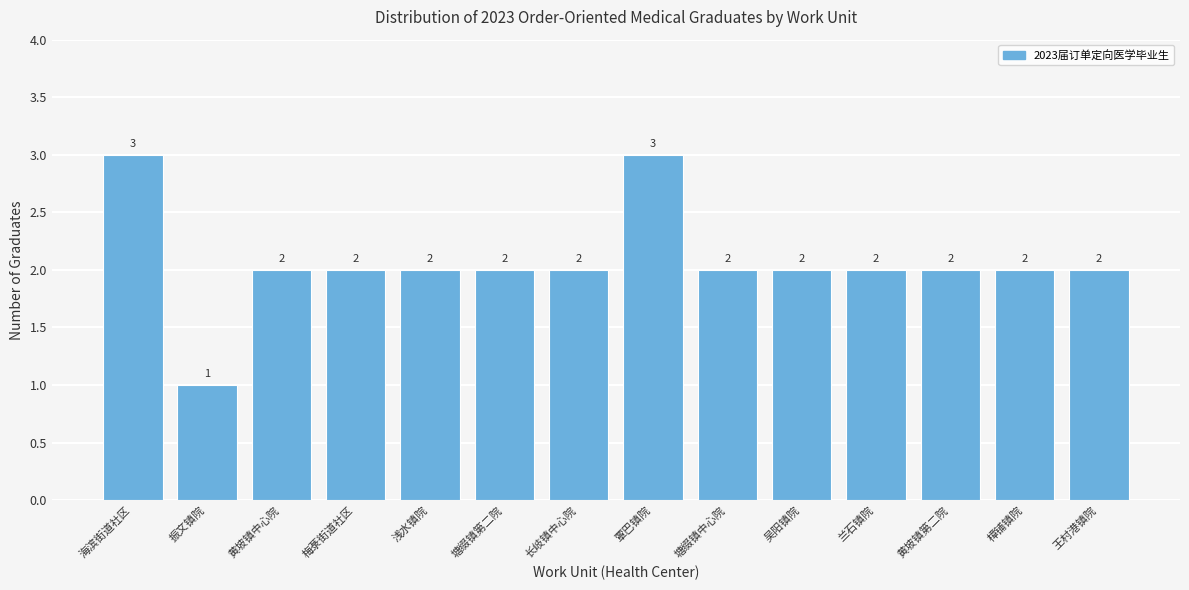

Reading left to right, transcribe all the data shown in this chart.

海滨街道社区=3	振文镇院=1	黄坡镇中心院=2	梅菉街道社区=2	浅水镇院=2	塘缀镇第二院=2	长岐镇中心院=2	覃巴镇院=3	塘缀镇中心院=2	吴阳镇院=2	兰石镇院=2	黄坡镇第二院=2	樟铺镇院=2	王村港镇院=2